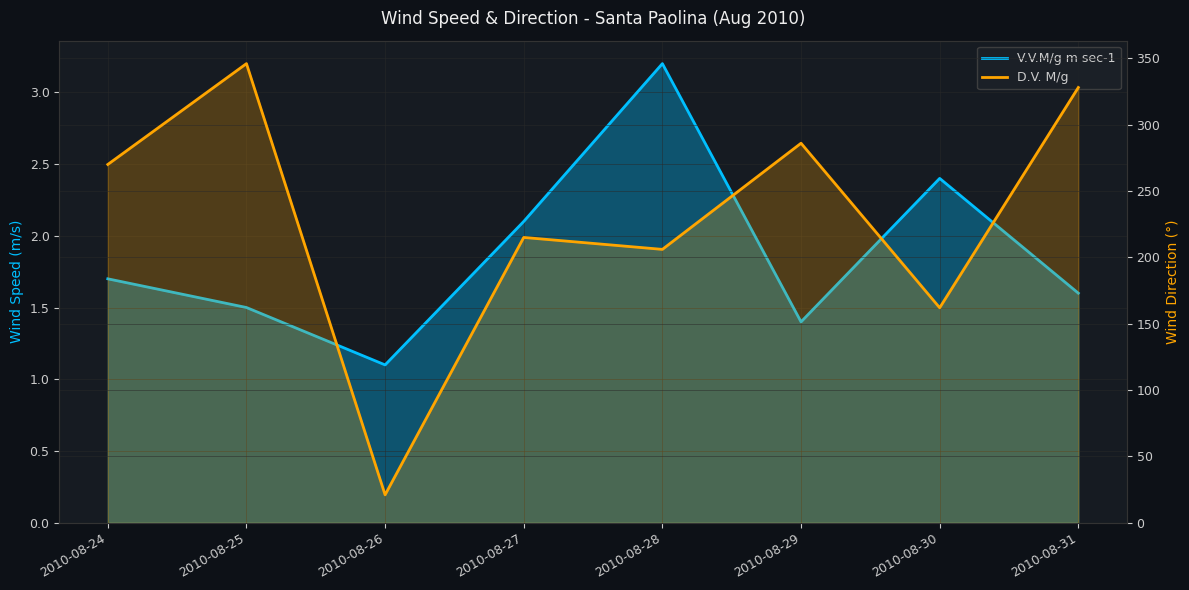

What is the difference between the second highest and second lowest values in the D.V. M/g series?

166.0